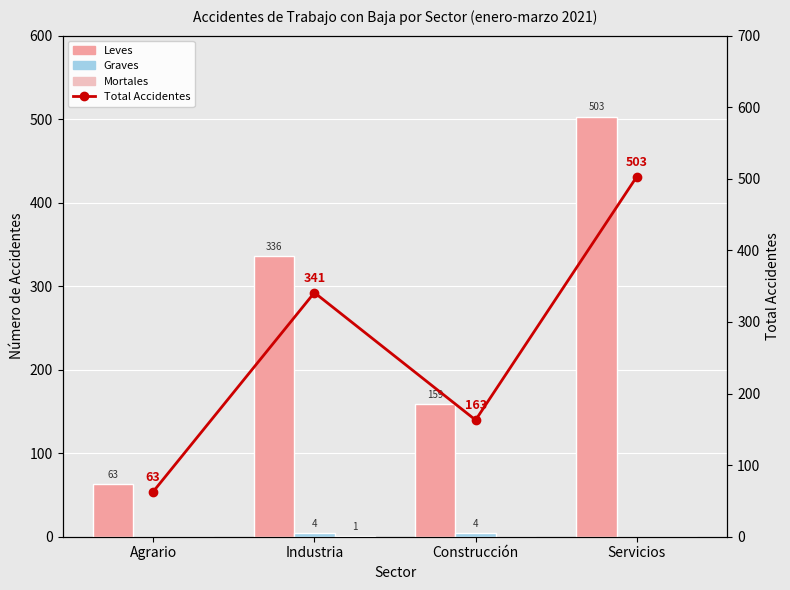

What is the difference between the Leves values at Agrario and Construcción?

96